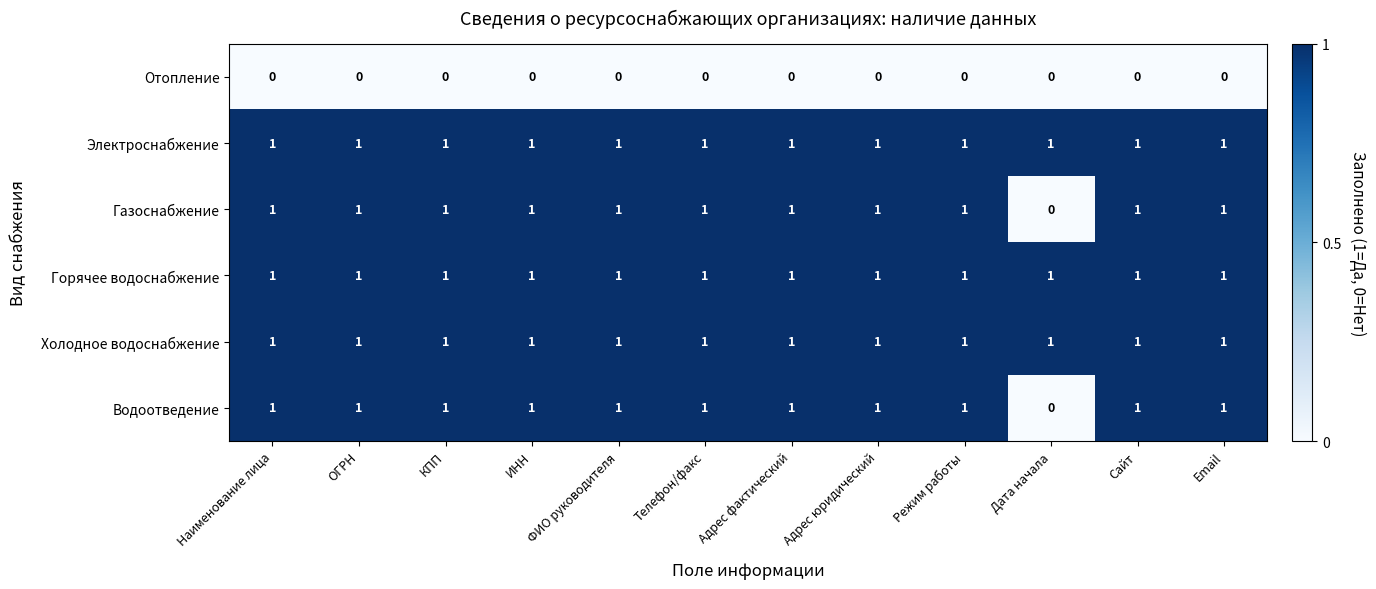

At which label does Водоотведение reach its minimum?

Дата начала